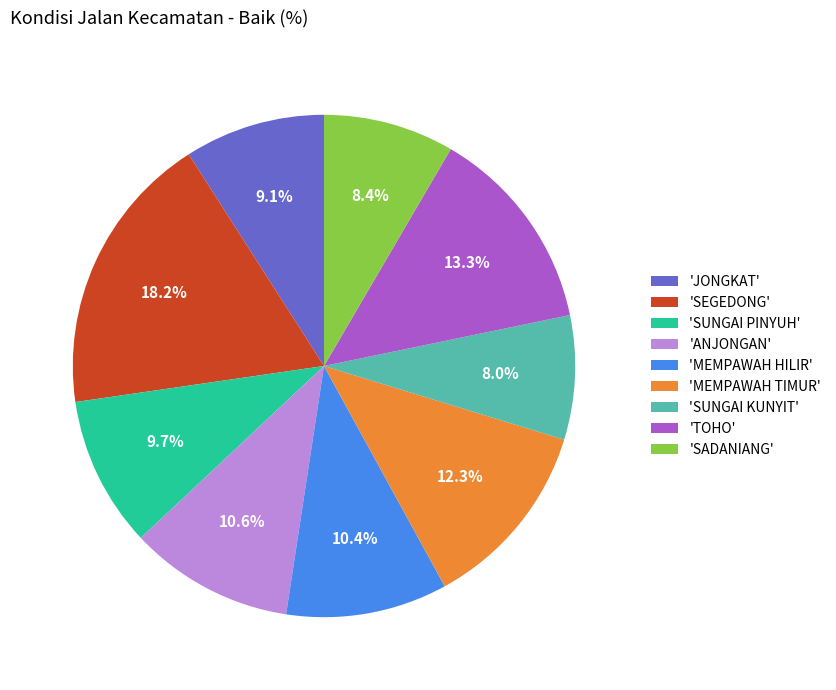

To the nearest percent, what is the average slice percentage?

11%